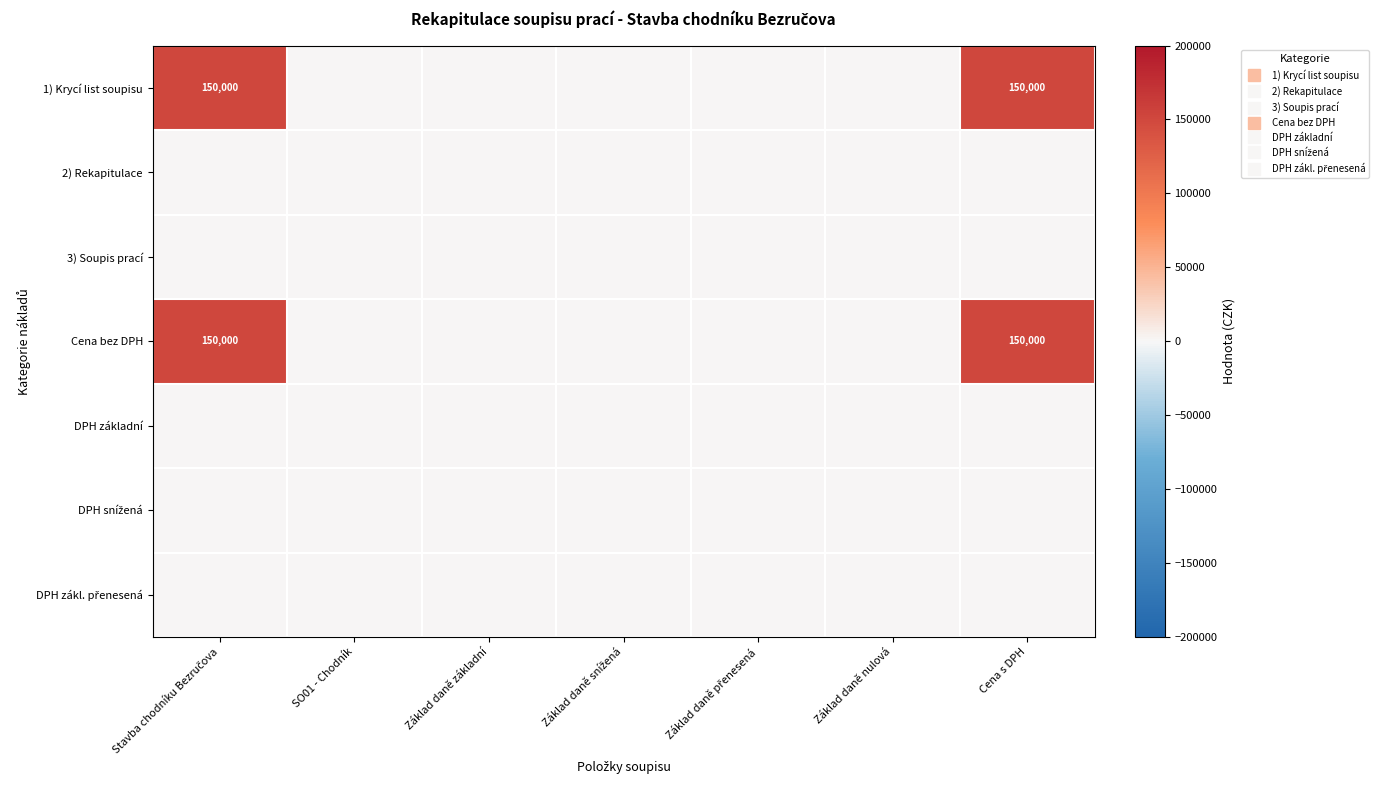

True or false: 1) Krycí list soupisu has a value of 0 at Základ daně snížená.

True